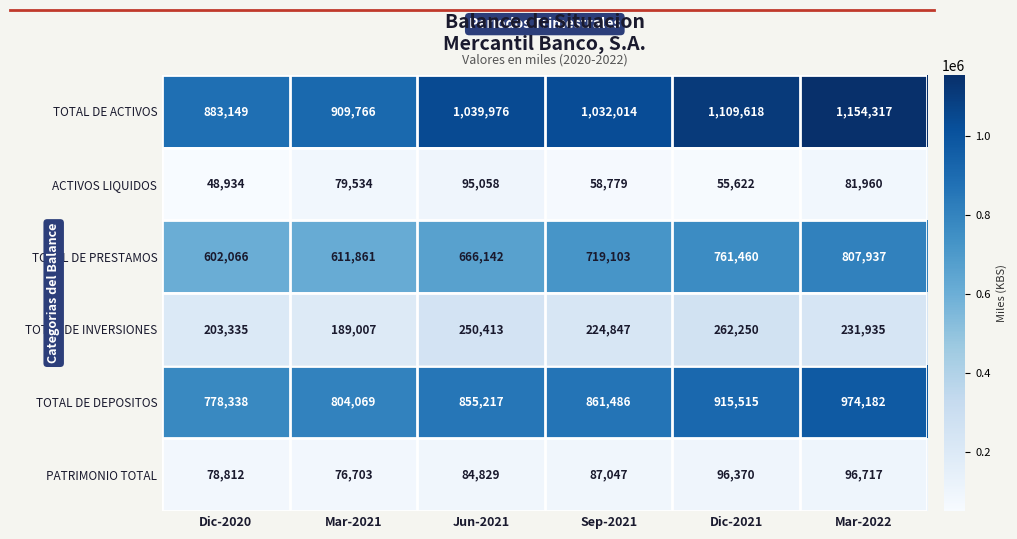

What is the difference between the highest and lowest values at Mar-2022?

1072357